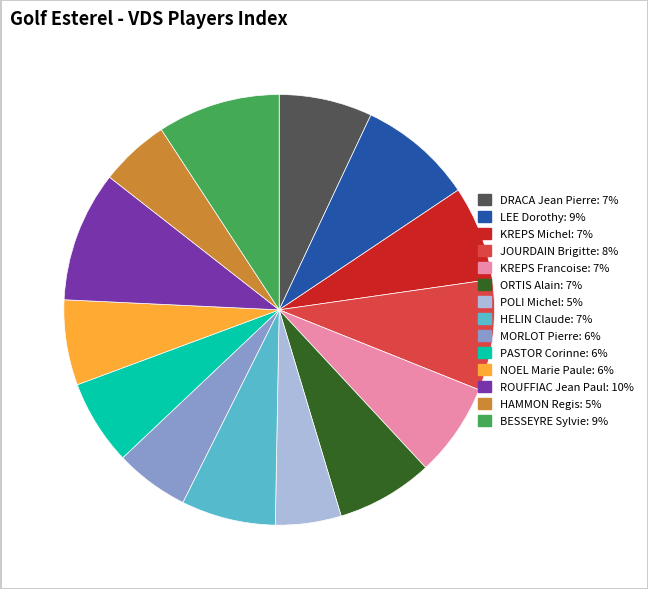

Is the sum of MORLOT Pierre and NOEL Marie Paule greater than half?

No